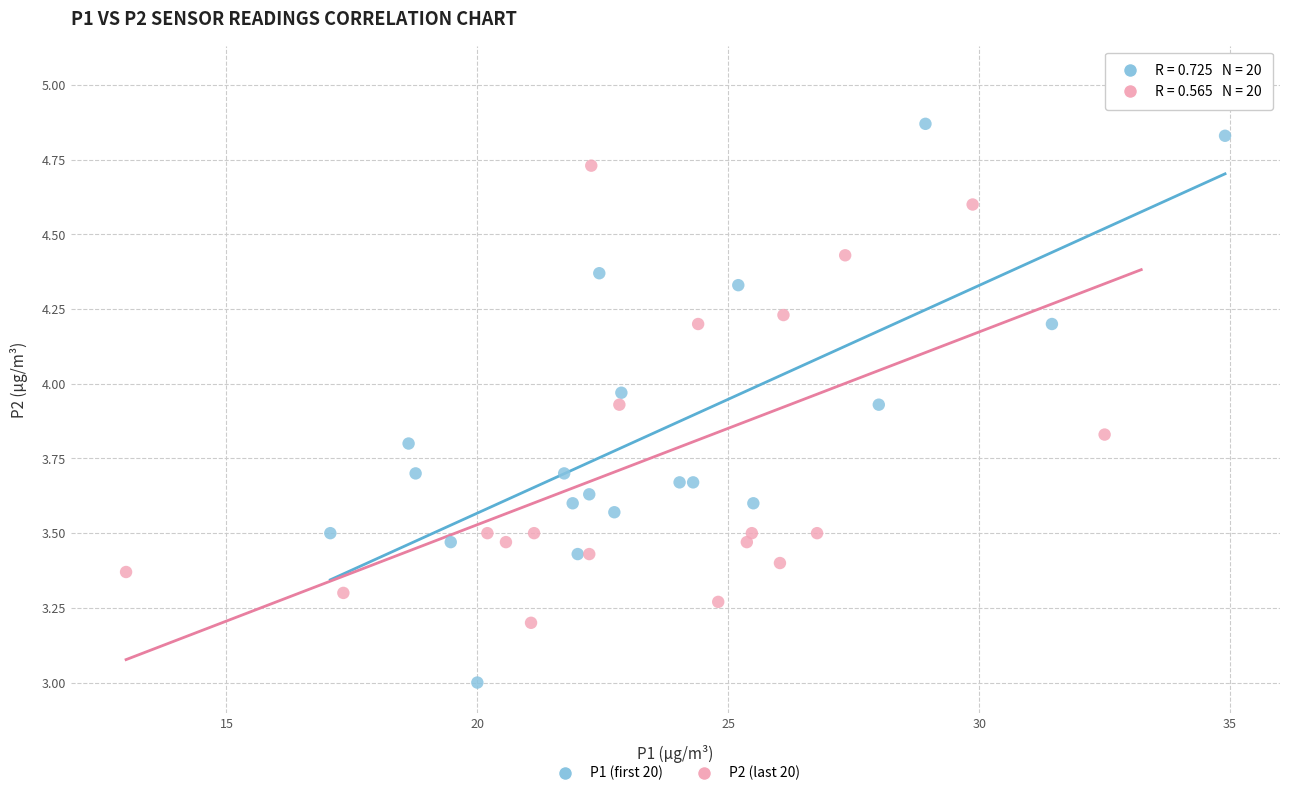

What are all the series names shown in the legend?

P1 (first 20), P2 (last 20)